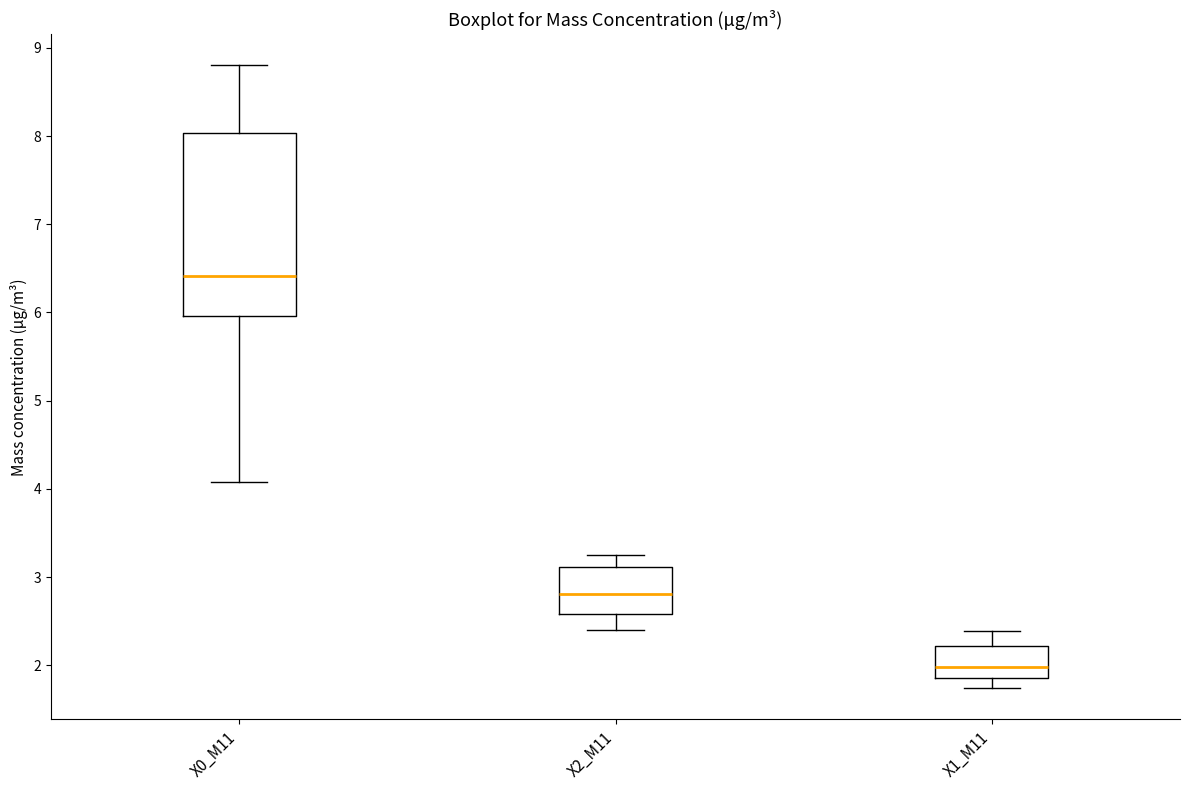

Reading left to right, transcribe this box plot: for each box, give where its median line is, the range the box spans, and where its two whiskers end, as read against the y-axis. The values are not printed on the chart, so give them approximately, as read against the axis.

X0_M11: median 6.4, box 6.0 to 8.0, whiskers 4.1 to 8.8
X2_M11: median 2.8, box 2.6 to 3.1, whiskers 2.4 to 3.3
X1_M11: median 2.0, box 1.9 to 2.2, whiskers 1.7 to 2.4